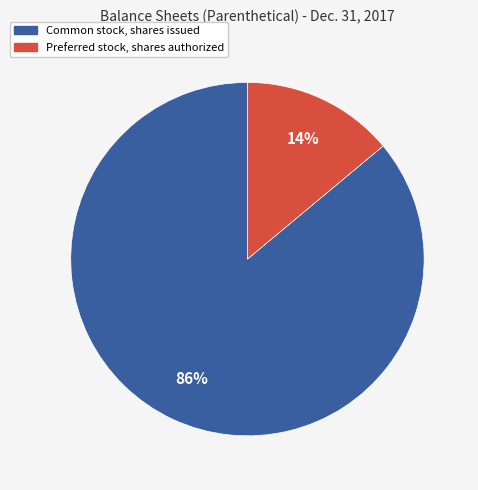

Is there a majority slice in this chart?

Yes